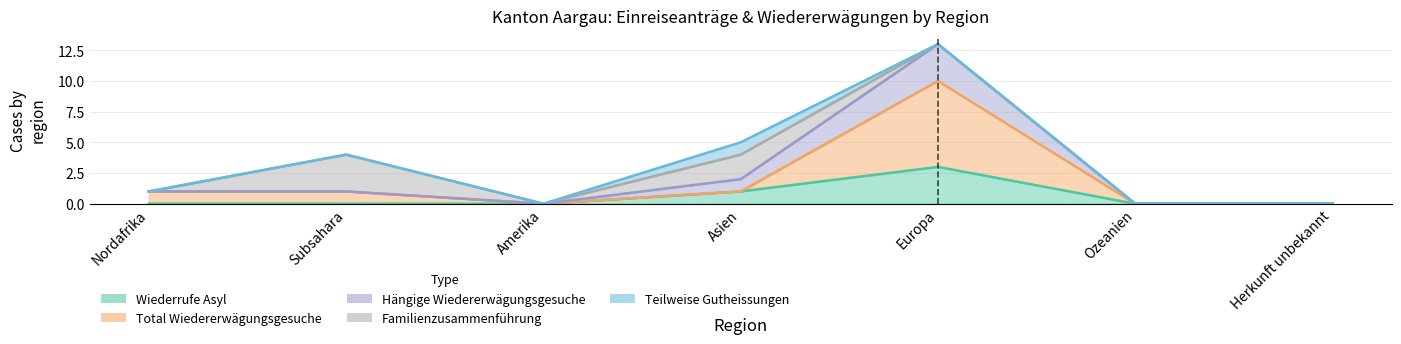

What is the label of the 6th point from the left?

Ozeanien